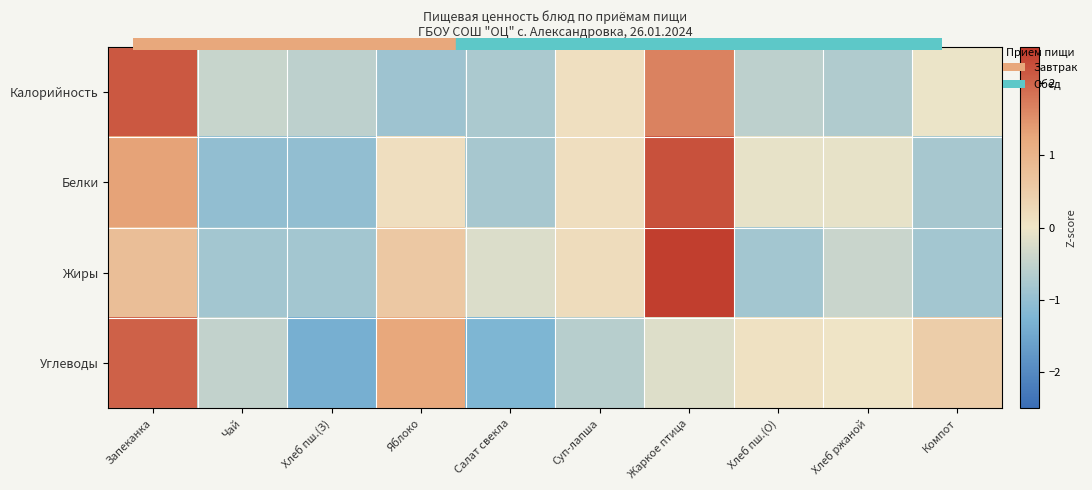

At how many categories does at least one series exceed 2?

2